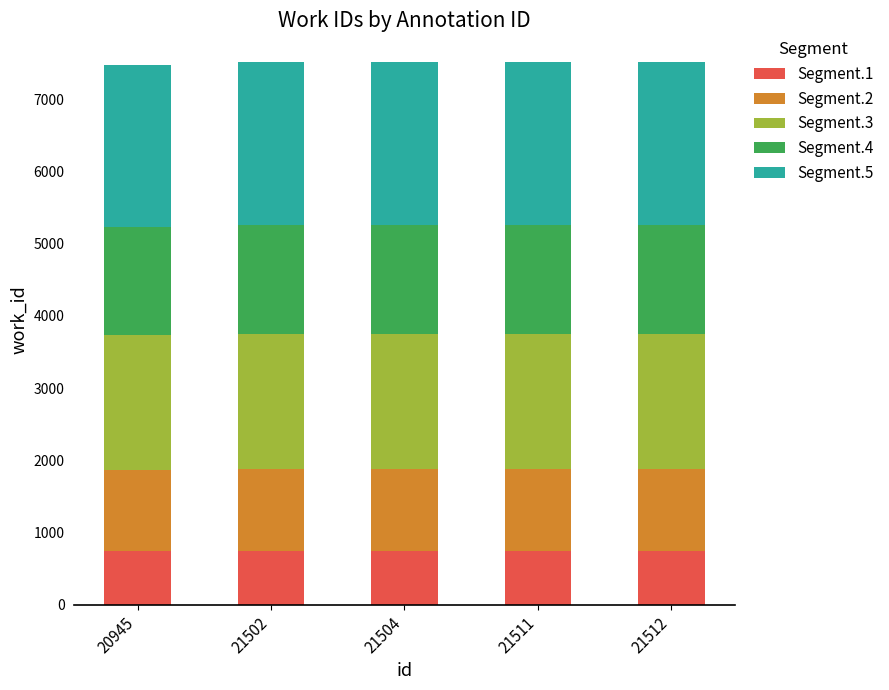

What is the total value across all series at 21502?

7507.0